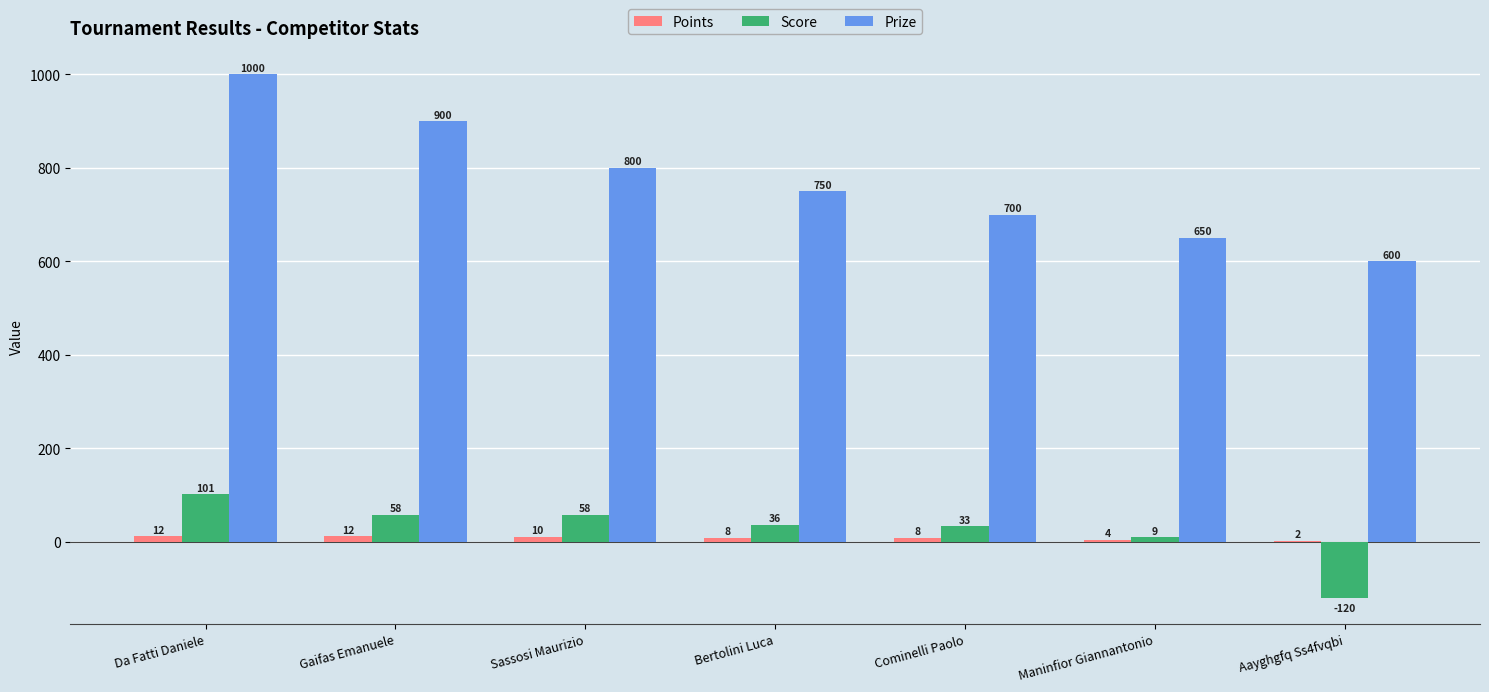

What value does the Score series have at Gaifas Emanuele, to the nearest 50?

50